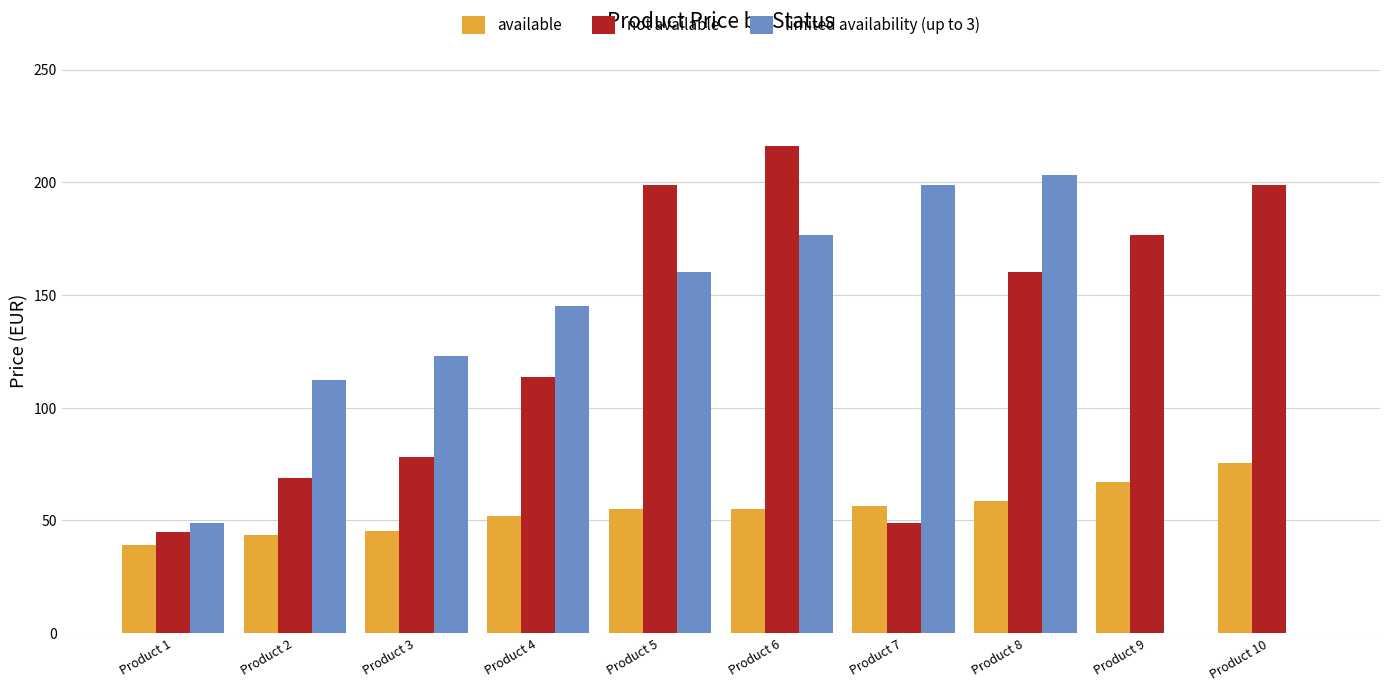

Reading left to right, list all the values displayed in this chart.

available: Product 1=39.1	Product 2=43.6	Product 3=45.1	Product 4=51.9	Product 5=55.0	Product 6=55.0	Product 7=56.2	Product 8=58.8	Product 9=67.0	Product 10=75.6
not available: Product 1=45.0	Product 2=69.0	Product 3=78.2	Product 4=113.4	Product 5=199.0	Product 6=216.0	Product 7=49.0	Product 8=160.2	Product 9=176.5	Product 10=199.0
limited availability (up to 3): Product 1=49.0	Product 2=112.5	Product 3=122.9	Product 4=145.0	Product 5=160.2	Product 6=176.5	Product 7=199.0	Product 8=203.1	Product 9=0.0	Product 10=0.0